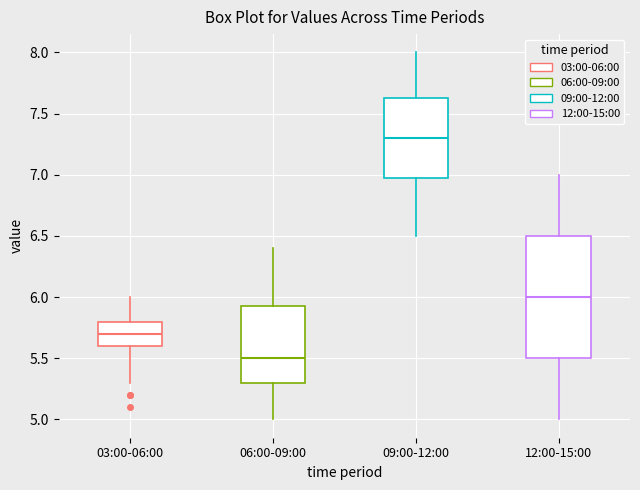

Comparing the boxes themselves (not the whiskers), which one is the tallest?

12:00-15:00